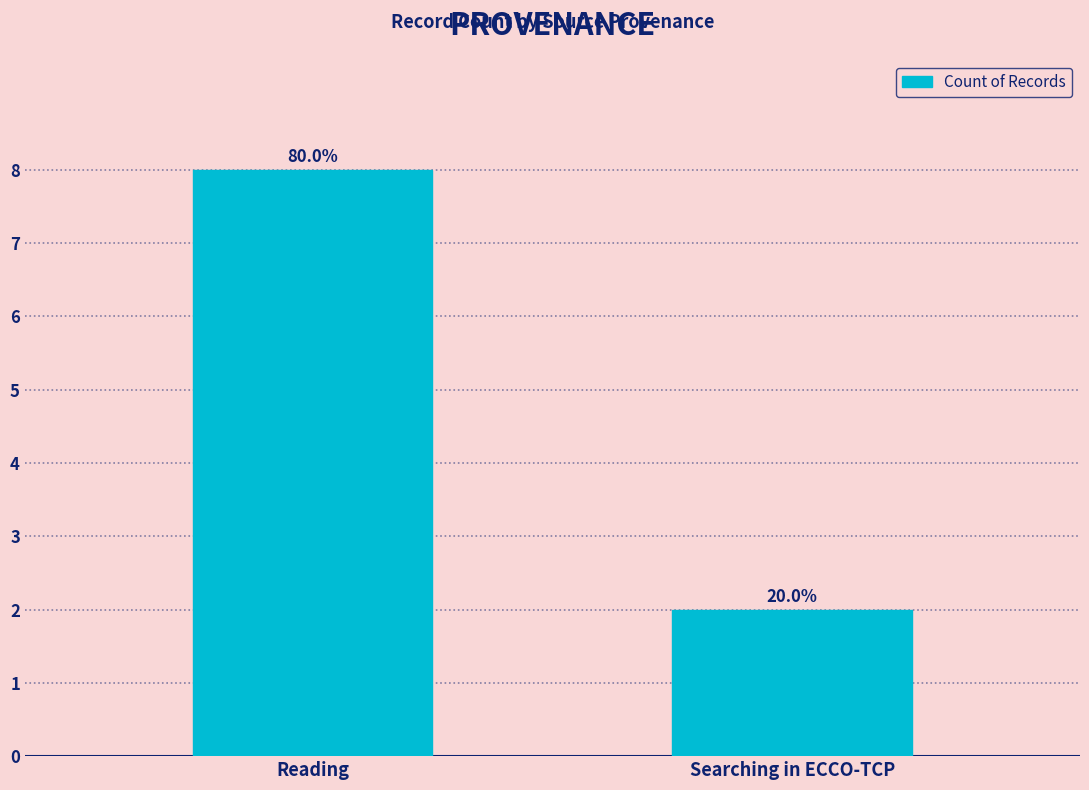

What is the value of the 1st bar from the left?

8